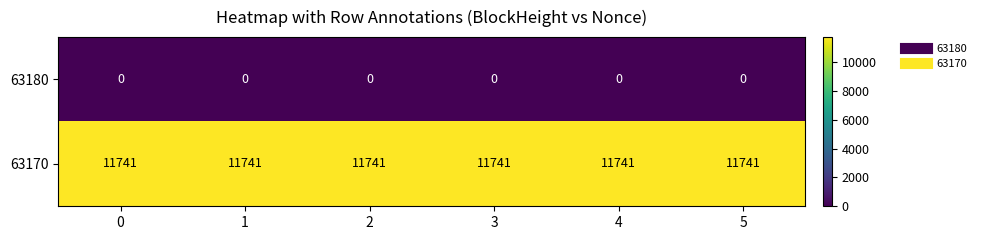

What is the difference between the highest and lowest values at 4?

11741